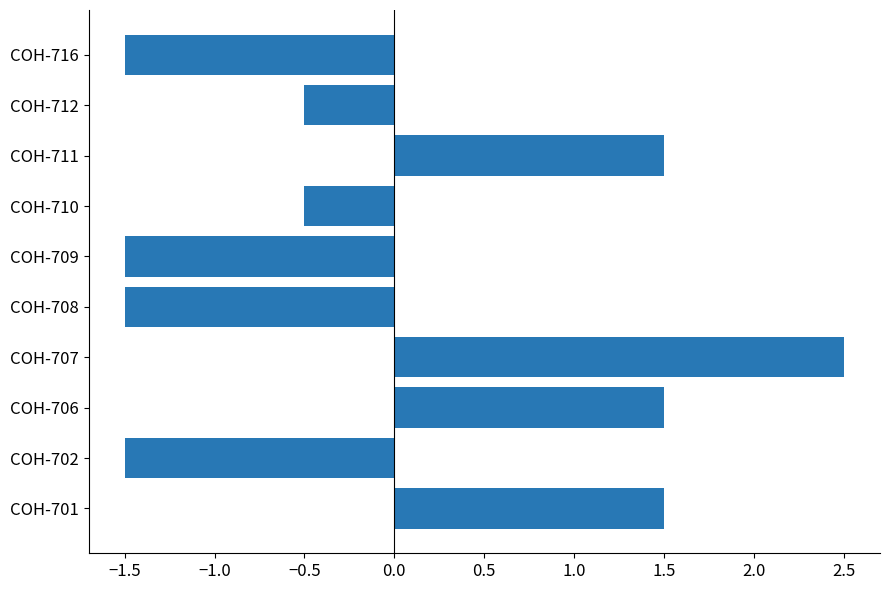

What is the greatest value displayed?

2.5